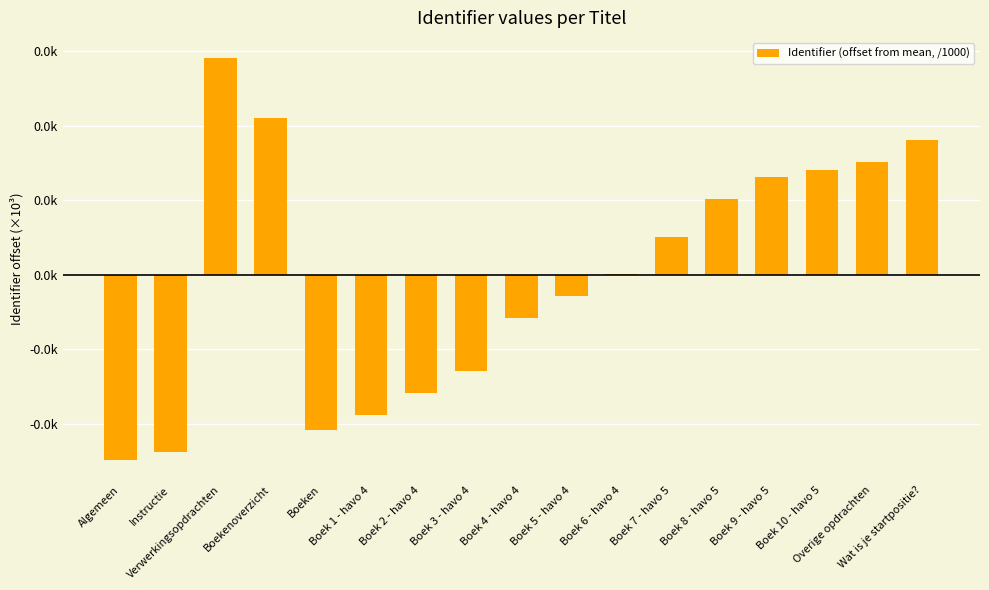

Which has a higher value, Verwerkingsopdrachten or Boekenoverzicht?

Verwerkingsopdrachten